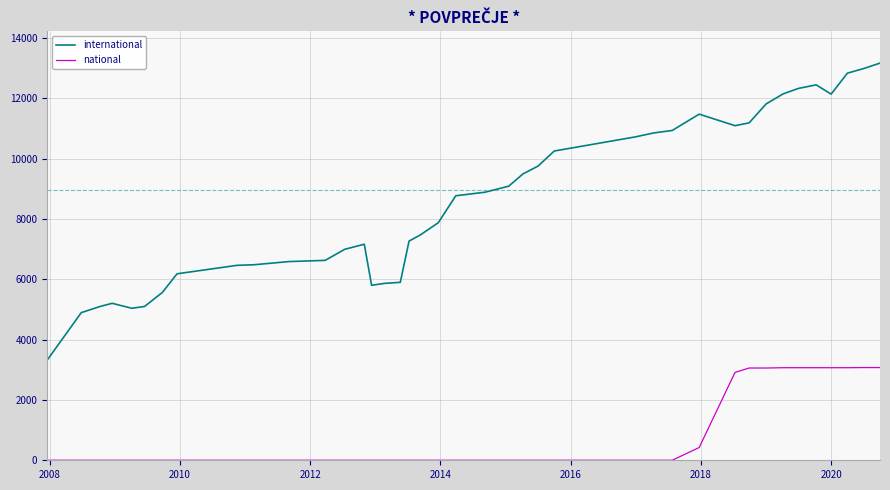

Rank the series by their average value, from lowest to highest.

national, international